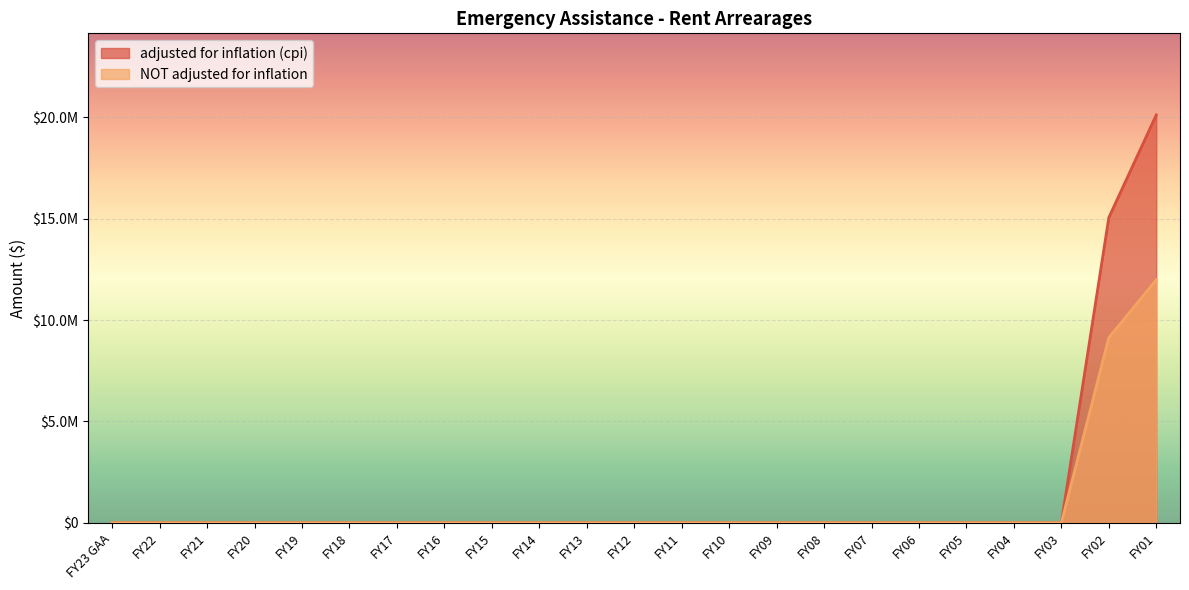

Reading left to right, extract all data points from this chart.

adjusted for inflation (cpi): FY23 GAA=0	FY22=0	FY21=0	FY20=0	FY19=0	FY18=0	FY17=0	FY16=0	FY15=0	FY14=0	FY13=0	FY12=0	FY11=0	FY10=0	FY09=0	FY08=0	FY07=0	FY06=0	FY05=0	FY04=0	FY03=0	FY02=15058952	FY01=20125129
NOT adjusted for inflation: FY23 GAA=0	FY22=0	FY21=0	FY20=0	FY19=0	FY18=0	FY17=0	FY16=0	FY15=0	FY14=0	FY13=0	FY12=0	FY11=0	FY10=0	FY09=0	FY08=0	FY07=0	FY06=0	FY05=0	FY04=0	FY03=0	FY02=9132859	FY01=11992996